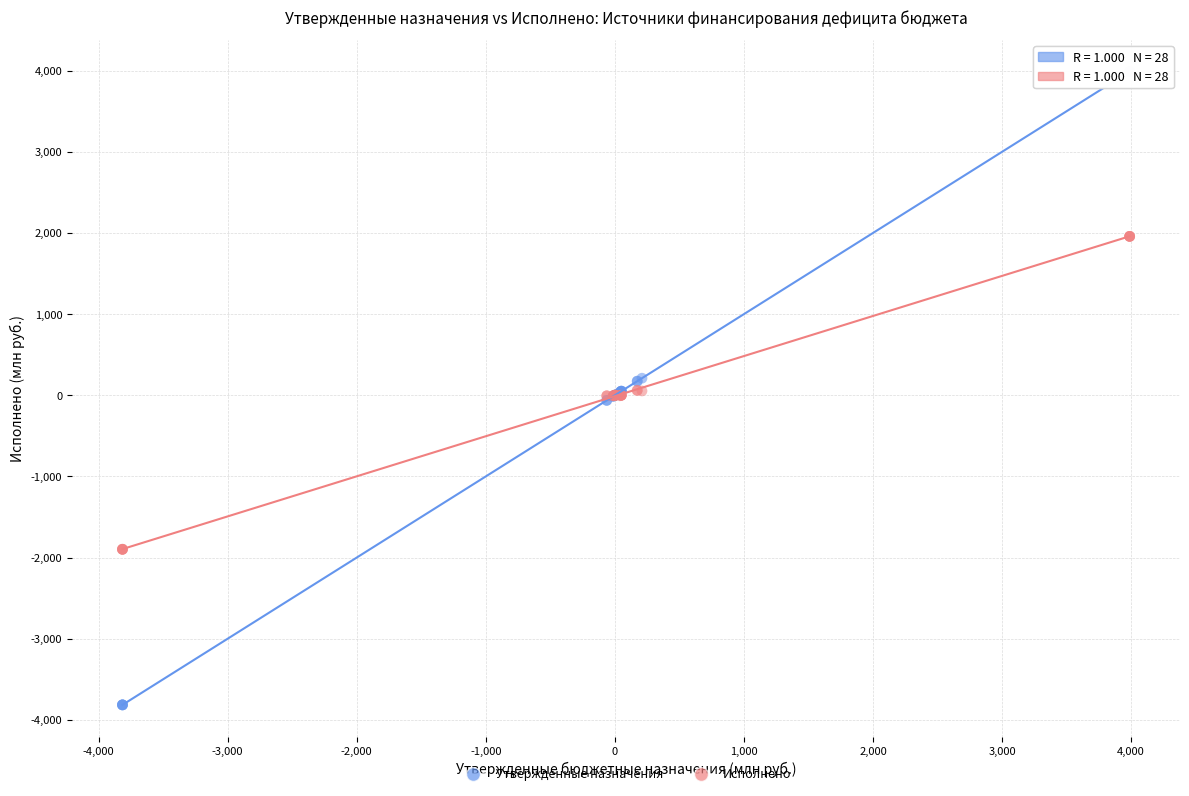

Which series contains the lowest Y value?

Утвержденные назначения